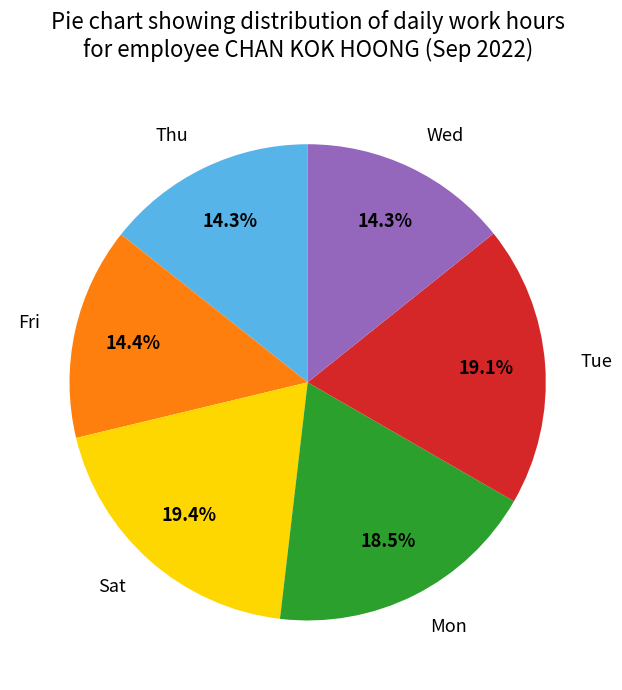

How many slices are in this pie chart?

6